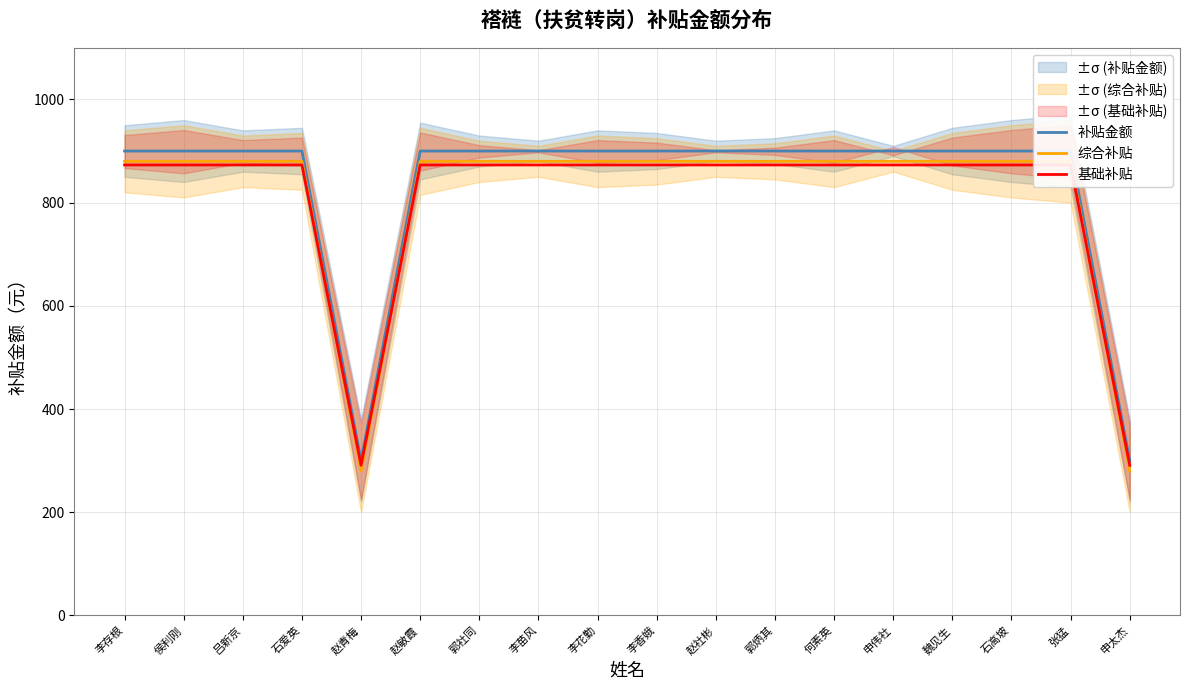

What is the sum of all 补贴金额 values?

15000